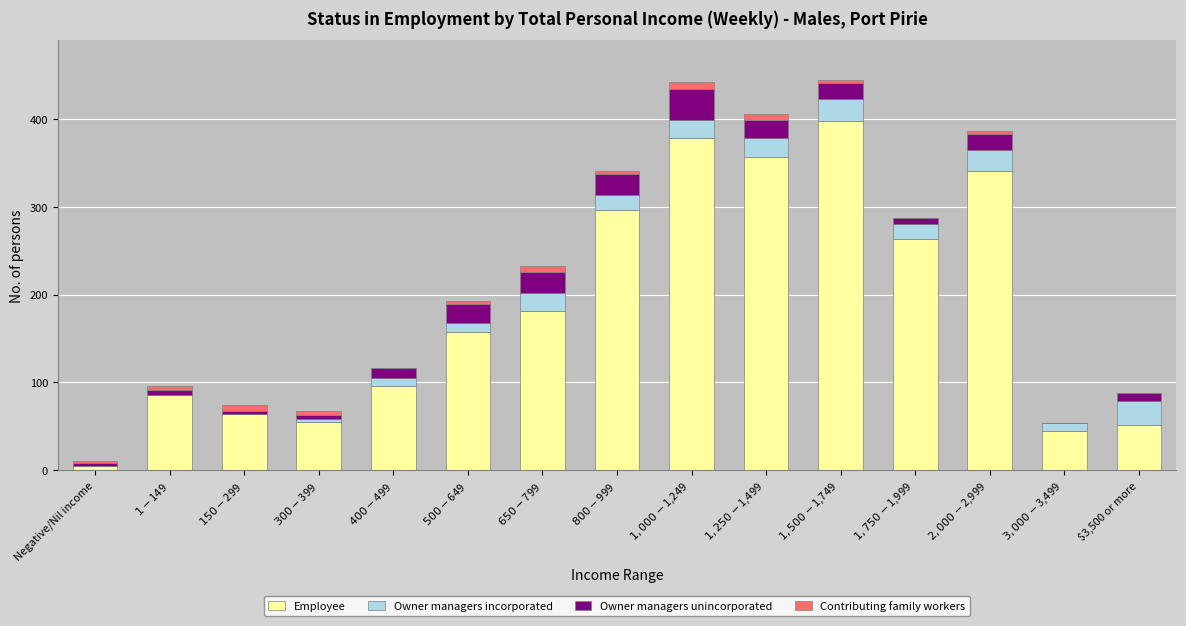

What is the label of the 8th bar from the left?

$800-$999